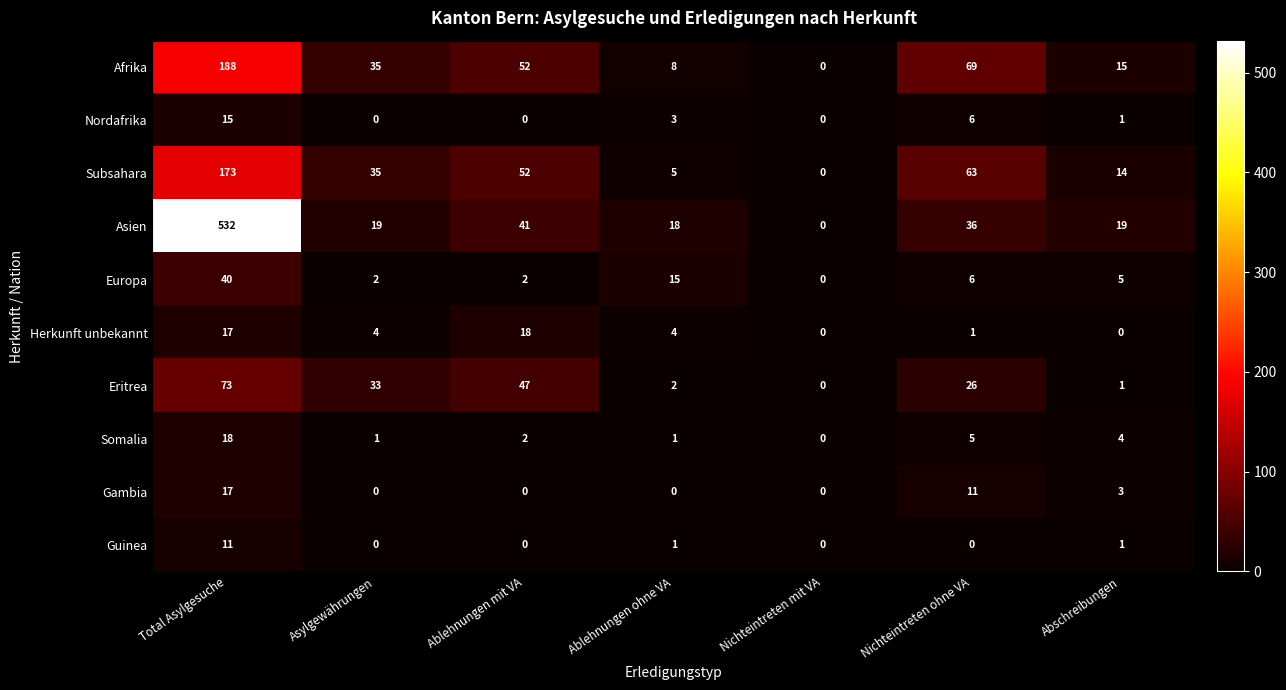

Is it true that Subsahara equals 2 at Ablehnungen ohne VA?

False